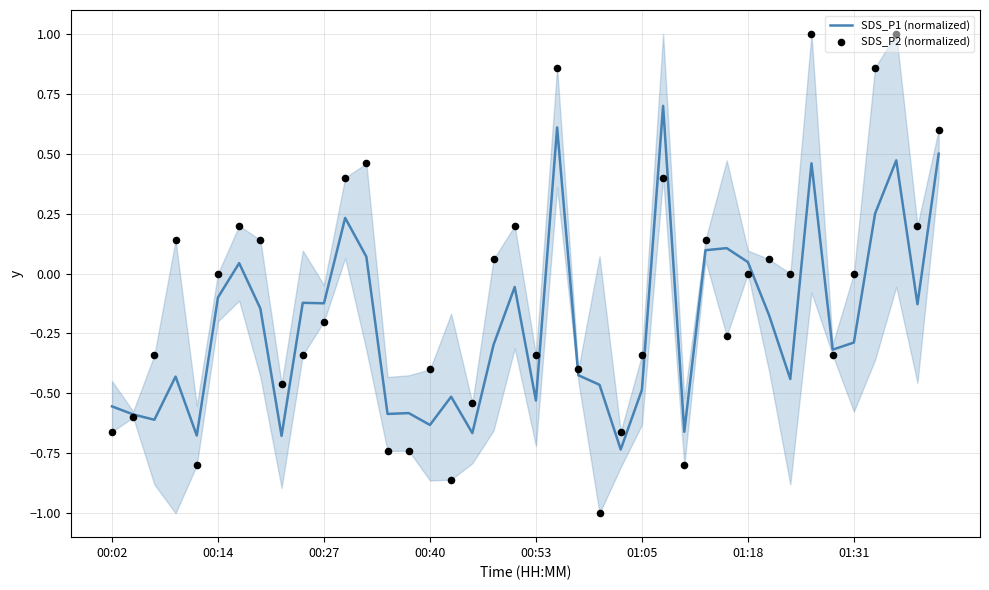

What are all the series names shown in the legend?

SDS_P1 (normalized), SDS_P2 (normalized)